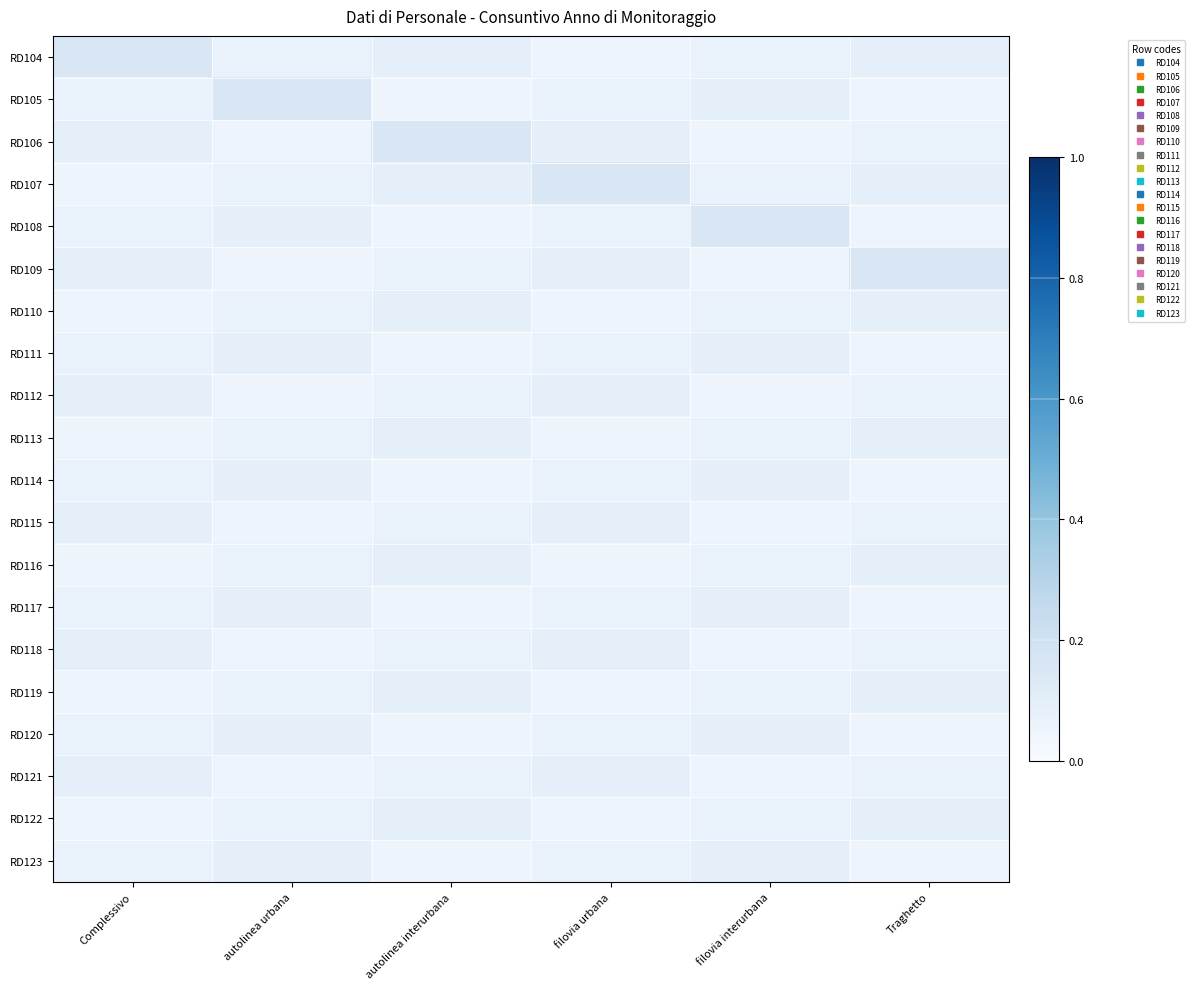

Reading right to left, extract all data points from this chart.

RD104: Traghetto=0.1	filovia interurbana=0.1	filovia urbana=0.1	autolinea interurbana=0.1	autolinea urbana=0.1	Complessivo=0.1
RD105: Traghetto=0.1	filovia interurbana=0.1	filovia urbana=0.1	autolinea interurbana=0.1	autolinea urbana=0.1	Complessivo=0.1
RD106: Traghetto=0.1	filovia interurbana=0.1	filovia urbana=0.1	autolinea interurbana=0.1	autolinea urbana=0.1	Complessivo=0.1
RD107: Traghetto=0.1	filovia interurbana=0.1	filovia urbana=0.1	autolinea interurbana=0.1	autolinea urbana=0.1	Complessivo=0.1
RD108: Traghetto=0.1	filovia interurbana=0.1	filovia urbana=0.1	autolinea interurbana=0.1	autolinea urbana=0.1	Complessivo=0.1
RD109: Traghetto=0.1	filovia interurbana=0.1	filovia urbana=0.1	autolinea interurbana=0.1	autolinea urbana=0.1	Complessivo=0.1
RD110: Traghetto=0.1	filovia interurbana=0.1	filovia urbana=0.1	autolinea interurbana=0.1	autolinea urbana=0.1	Complessivo=0.1
RD111: Traghetto=0.1	filovia interurbana=0.1	filovia urbana=0.1	autolinea interurbana=0.1	autolinea urbana=0.1	Complessivo=0.1
RD112: Traghetto=0.1	filovia interurbana=0.1	filovia urbana=0.1	autolinea interurbana=0.1	autolinea urbana=0.1	Complessivo=0.1
RD113: Traghetto=0.1	filovia interurbana=0.1	filovia urbana=0.1	autolinea interurbana=0.1	autolinea urbana=0.1	Complessivo=0.1
RD114: Traghetto=0.1	filovia interurbana=0.1	filovia urbana=0.1	autolinea interurbana=0.1	autolinea urbana=0.1	Complessivo=0.1
RD115: Traghetto=0.1	filovia interurbana=0.1	filovia urbana=0.1	autolinea interurbana=0.1	autolinea urbana=0.1	Complessivo=0.1
RD116: Traghetto=0.1	filovia interurbana=0.1	filovia urbana=0.1	autolinea interurbana=0.1	autolinea urbana=0.1	Complessivo=0.1
RD117: Traghetto=0.1	filovia interurbana=0.1	filovia urbana=0.1	autolinea interurbana=0.1	autolinea urbana=0.1	Complessivo=0.1
RD118: Traghetto=0.1	filovia interurbana=0.1	filovia urbana=0.1	autolinea interurbana=0.1	autolinea urbana=0.1	Complessivo=0.1
RD119: Traghetto=0.1	filovia interurbana=0.1	filovia urbana=0.1	autolinea interurbana=0.1	autolinea urbana=0.1	Complessivo=0.1
RD120: Traghetto=0.1	filovia interurbana=0.1	filovia urbana=0.1	autolinea interurbana=0.1	autolinea urbana=0.1	Complessivo=0.1
RD121: Traghetto=0.1	filovia interurbana=0.1	filovia urbana=0.1	autolinea interurbana=0.1	autolinea urbana=0.1	Complessivo=0.1
RD122: Traghetto=0.1	filovia interurbana=0.1	filovia urbana=0.1	autolinea interurbana=0.1	autolinea urbana=0.1	Complessivo=0.1
RD123: Traghetto=0.1	filovia interurbana=0.1	filovia urbana=0.1	autolinea interurbana=0.1	autolinea urbana=0.1	Complessivo=0.1